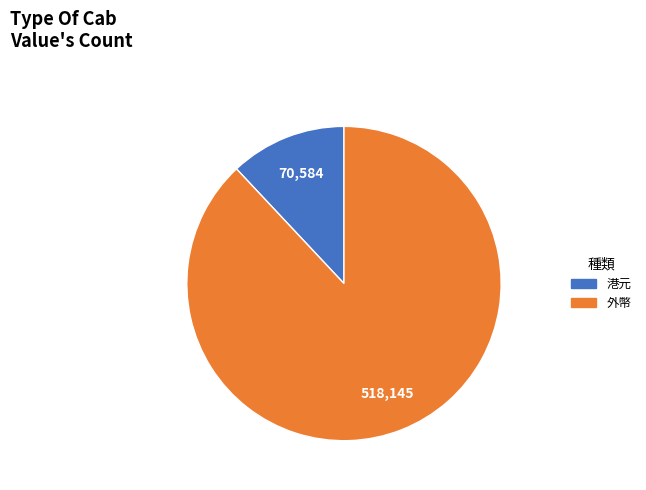

Is it true that 港元 is 27% of the pie?

False